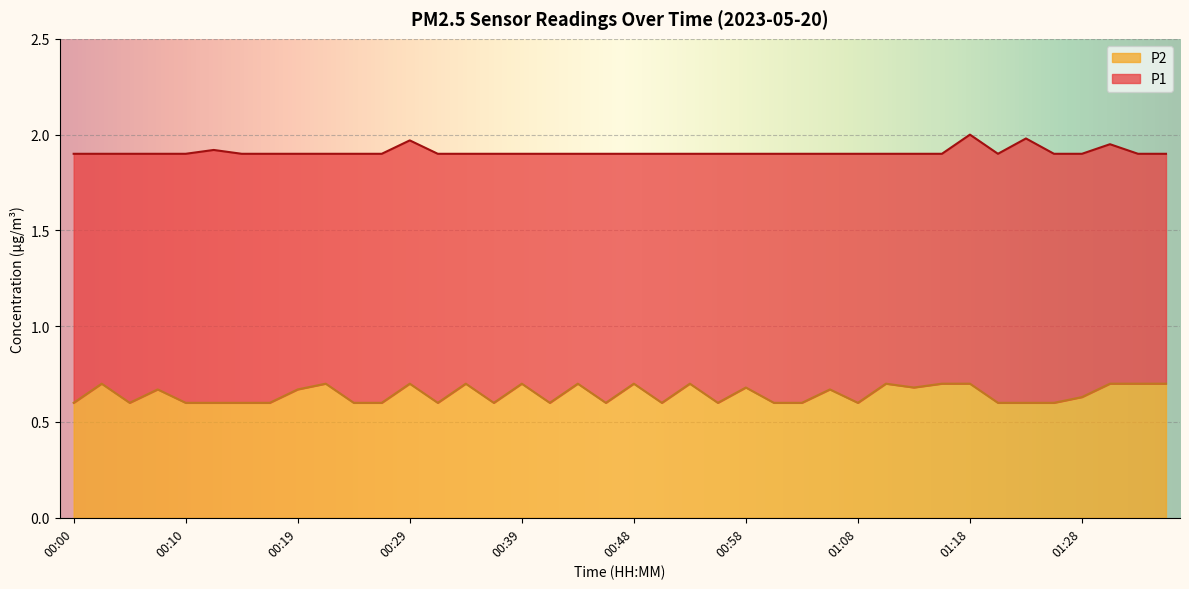

What position from the left is 01:01?

26